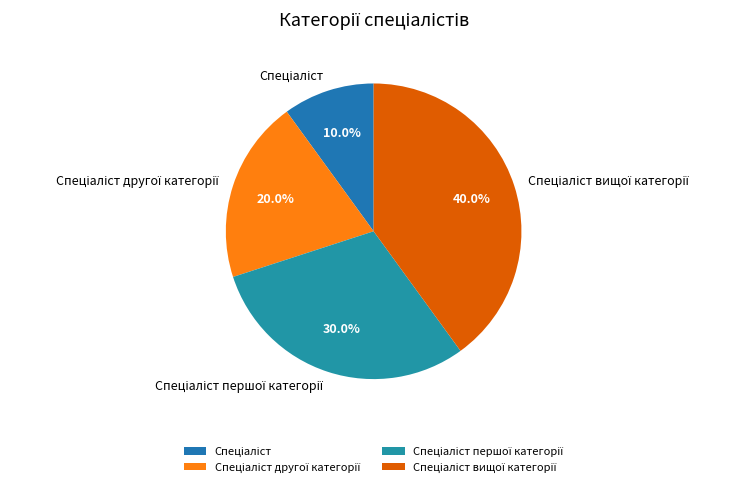

What percentage do Спеціаліст другої категорії and Спеціаліст together represent?

30.0%